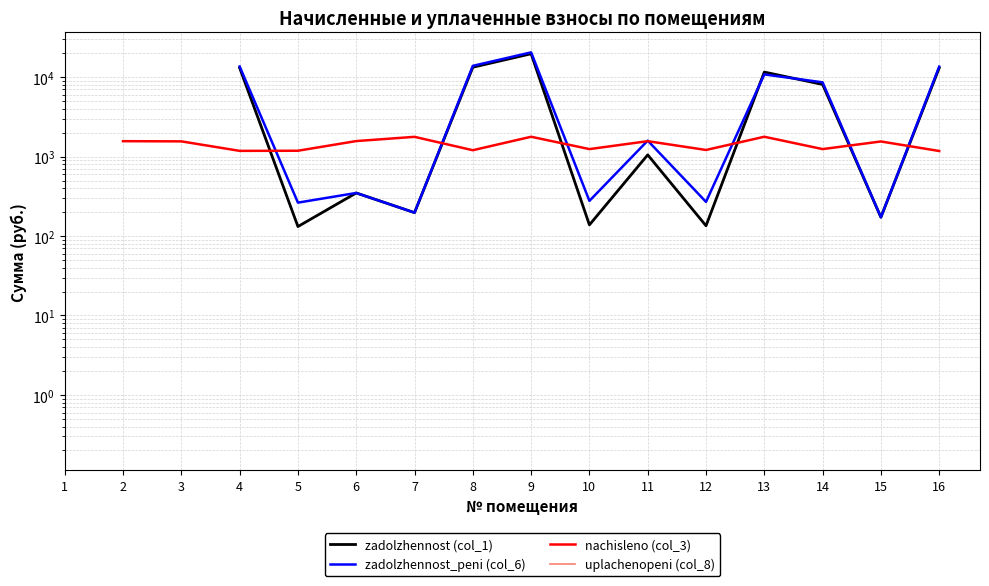

True or false: zadolzhennost (col_1) and nachisleno (col_3) intersect in this chart.

True